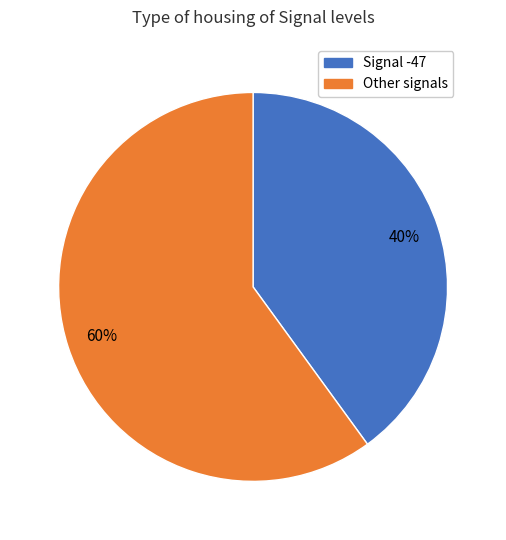

Is there a majority slice in this chart?

Yes